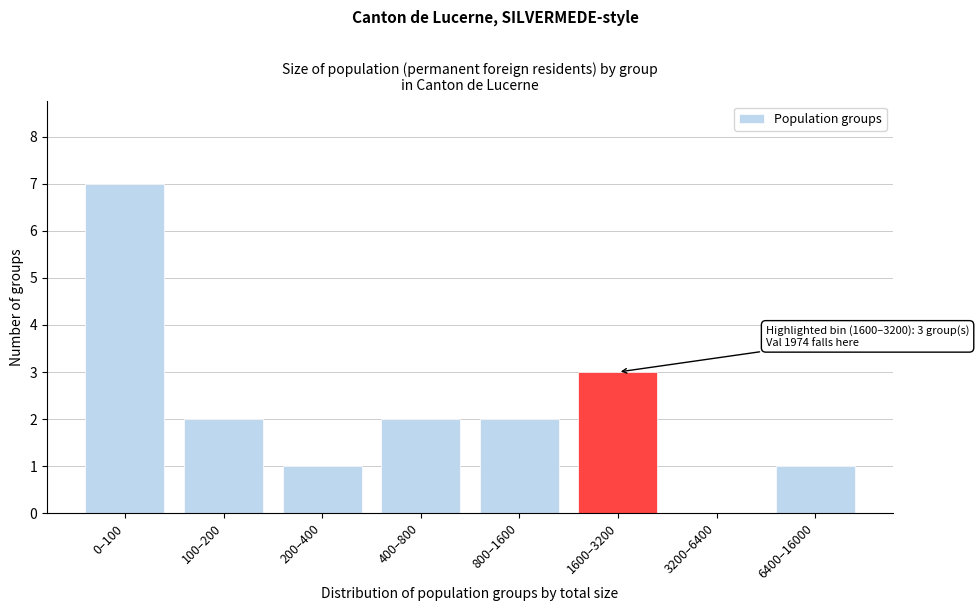

Reading left to right, what are all the values shown in this chart?

0–100=7	100–200=2	200–400=1	400–800=2	800–1600=2	1600–3200=3	3200–6400=0	6400–16000=1